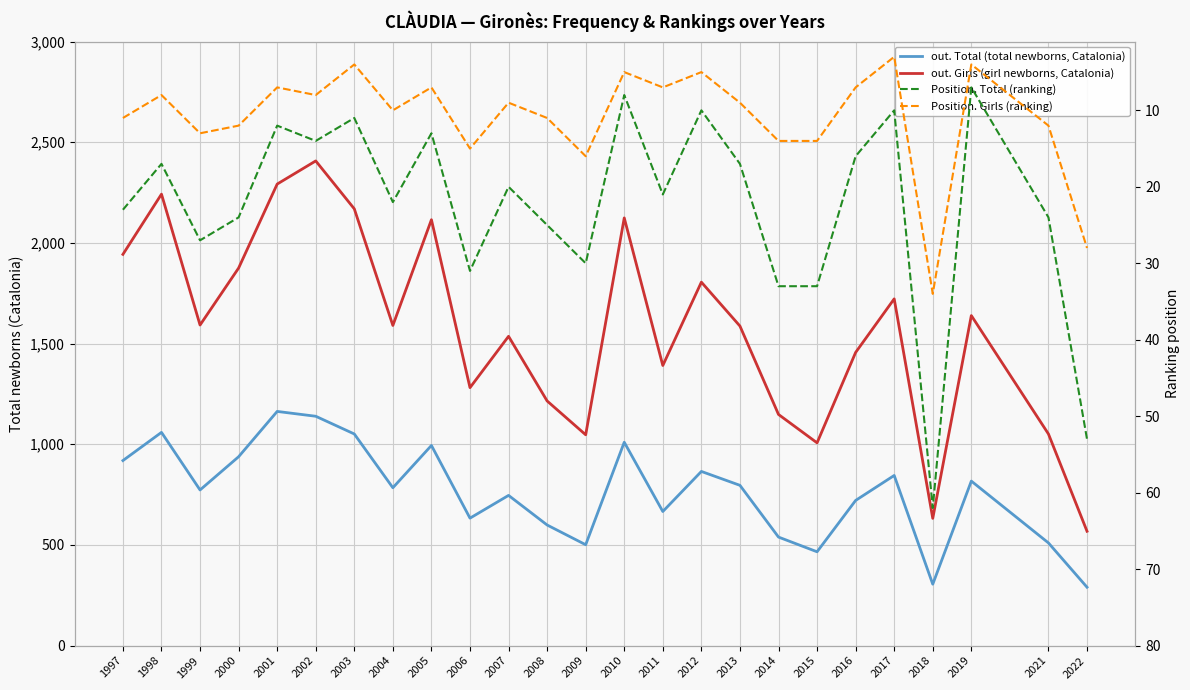

Is this an area chart (filled region under the line)?

No